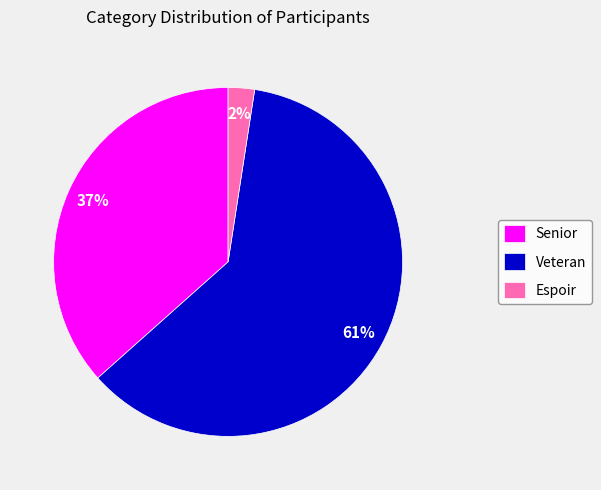

The Veteran slice represents 61% of the pie. True or false?

True